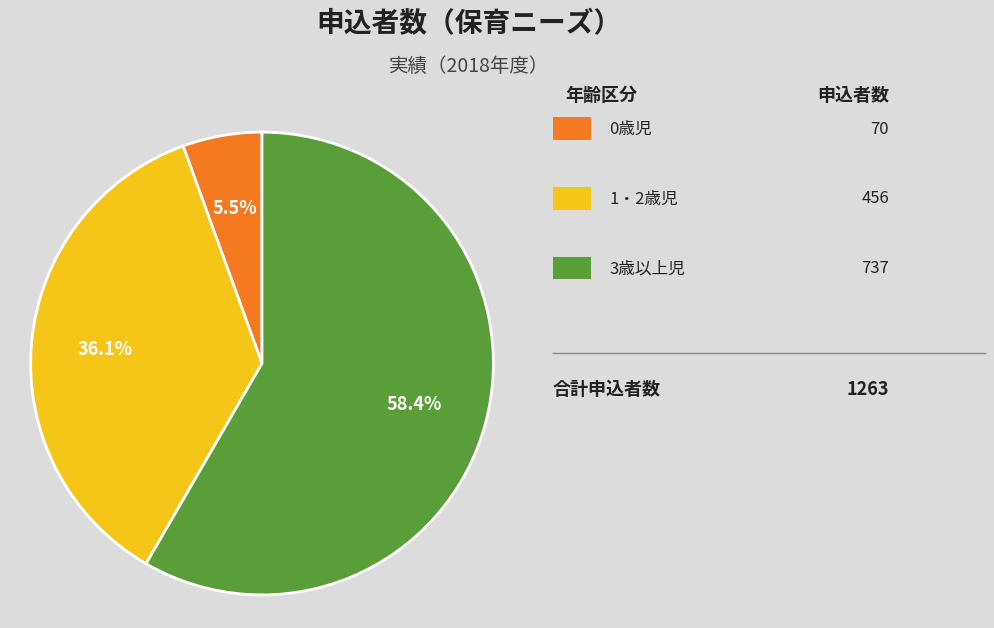

Is there any slice that represents more than half of the pie?

Yes